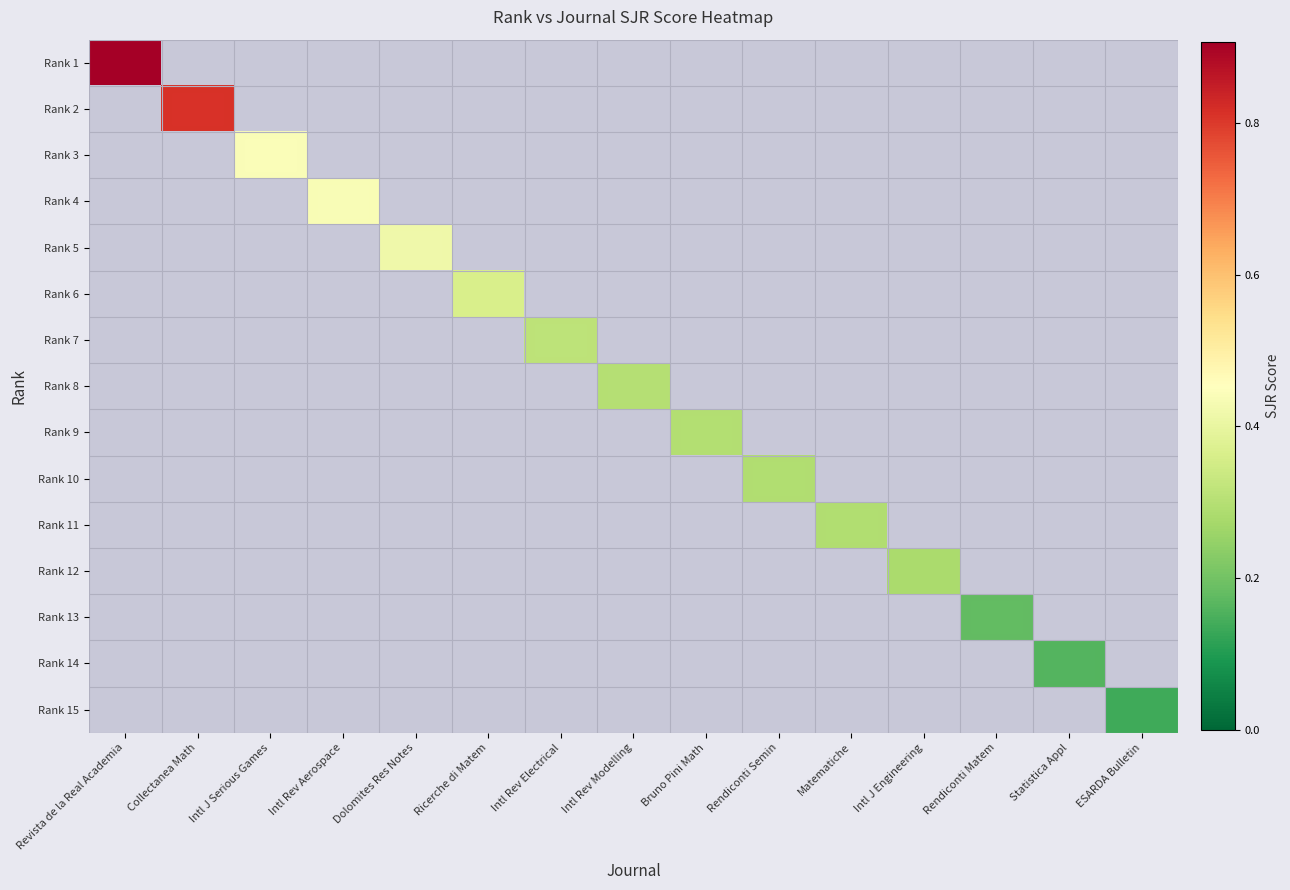

Reading right to left, list all the values displayed in this chart.

Rank 1: ESARDA Bulletin=0.0	Statistica Appl=0.0	Rendiconti Matem=0.0	Intl J Engineering=0.0	Matematiche=0.0	Rendiconti Semin=0.0	Bruno Pini Math=0.0	Intl Rev Modelling=0.0	Intl Rev Electrical=0.0	Ricerche di Matem=0.0	Dolomites Res Notes=0.0	Intl Rev Aerospace=0.0	Intl J Serious Games=0.0	Collectanea Math=0.0	Revista de la Real Academia=0.9
Rank 2: ESARDA Bulletin=0.0	Statistica Appl=0.0	Rendiconti Matem=0.0	Intl J Engineering=0.0	Matematiche=0.0	Rendiconti Semin=0.0	Bruno Pini Math=0.0	Intl Rev Modelling=0.0	Intl Rev Electrical=0.0	Ricerche di Matem=0.0	Dolomites Res Notes=0.0	Intl Rev Aerospace=0.0	Intl J Serious Games=0.0	Collectanea Math=0.8	Revista de la Real Academia=0.0
Rank 3: ESARDA Bulletin=0.0	Statistica Appl=0.0	Rendiconti Matem=0.0	Intl J Engineering=0.0	Matematiche=0.0	Rendiconti Semin=0.0	Bruno Pini Math=0.0	Intl Rev Modelling=0.0	Intl Rev Electrical=0.0	Ricerche di Matem=0.0	Dolomites Res Notes=0.0	Intl Rev Aerospace=0.0	Intl J Serious Games=0.4	Collectanea Math=0.0	Revista de la Real Academia=0.0
Rank 4: ESARDA Bulletin=0.0	Statistica Appl=0.0	Rendiconti Matem=0.0	Intl J Engineering=0.0	Matematiche=0.0	Rendiconti Semin=0.0	Bruno Pini Math=0.0	Intl Rev Modelling=0.0	Intl Rev Electrical=0.0	Ricerche di Matem=0.0	Dolomites Res Notes=0.0	Intl Rev Aerospace=0.4	Intl J Serious Games=0.0	Collectanea Math=0.0	Revista de la Real Academia=0.0
Rank 5: ESARDA Bulletin=0.0	Statistica Appl=0.0	Rendiconti Matem=0.0	Intl J Engineering=0.0	Matematiche=0.0	Rendiconti Semin=0.0	Bruno Pini Math=0.0	Intl Rev Modelling=0.0	Intl Rev Electrical=0.0	Ricerche di Matem=0.0	Dolomites Res Notes=0.4	Intl Rev Aerospace=0.0	Intl J Serious Games=0.0	Collectanea Math=0.0	Revista de la Real Academia=0.0
Rank 6: ESARDA Bulletin=0.0	Statistica Appl=0.0	Rendiconti Matem=0.0	Intl J Engineering=0.0	Matematiche=0.0	Rendiconti Semin=0.0	Bruno Pini Math=0.0	Intl Rev Modelling=0.0	Intl Rev Electrical=0.0	Ricerche di Matem=0.4	Dolomites Res Notes=0.0	Intl Rev Aerospace=0.0	Intl J Serious Games=0.0	Collectanea Math=0.0	Revista de la Real Academia=0.0
Rank 7: ESARDA Bulletin=0.0	Statistica Appl=0.0	Rendiconti Matem=0.0	Intl J Engineering=0.0	Matematiche=0.0	Rendiconti Semin=0.0	Bruno Pini Math=0.0	Intl Rev Modelling=0.0	Intl Rev Electrical=0.3	Ricerche di Matem=0.0	Dolomites Res Notes=0.0	Intl Rev Aerospace=0.0	Intl J Serious Games=0.0	Collectanea Math=0.0	Revista de la Real Academia=0.0
Rank 8: ESARDA Bulletin=0.0	Statistica Appl=0.0	Rendiconti Matem=0.0	Intl J Engineering=0.0	Matematiche=0.0	Rendiconti Semin=0.0	Bruno Pini Math=0.0	Intl Rev Modelling=0.3	Intl Rev Electrical=0.0	Ricerche di Matem=0.0	Dolomites Res Notes=0.0	Intl Rev Aerospace=0.0	Intl J Serious Games=0.0	Collectanea Math=0.0	Revista de la Real Academia=0.0
Rank 9: ESARDA Bulletin=0.0	Statistica Appl=0.0	Rendiconti Matem=0.0	Intl J Engineering=0.0	Matematiche=0.0	Rendiconti Semin=0.0	Bruno Pini Math=0.3	Intl Rev Modelling=0.0	Intl Rev Electrical=0.0	Ricerche di Matem=0.0	Dolomites Res Notes=0.0	Intl Rev Aerospace=0.0	Intl J Serious Games=0.0	Collectanea Math=0.0	Revista de la Real Academia=0.0
Rank 10: ESARDA Bulletin=0.0	Statistica Appl=0.0	Rendiconti Matem=0.0	Intl J Engineering=0.0	Matematiche=0.0	Rendiconti Semin=0.3	Bruno Pini Math=0.0	Intl Rev Modelling=0.0	Intl Rev Electrical=0.0	Ricerche di Matem=0.0	Dolomites Res Notes=0.0	Intl Rev Aerospace=0.0	Intl J Serious Games=0.0	Collectanea Math=0.0	Revista de la Real Academia=0.0
Rank 11: ESARDA Bulletin=0.0	Statistica Appl=0.0	Rendiconti Matem=0.0	Intl J Engineering=0.0	Matematiche=0.3	Rendiconti Semin=0.0	Bruno Pini Math=0.0	Intl Rev Modelling=0.0	Intl Rev Electrical=0.0	Ricerche di Matem=0.0	Dolomites Res Notes=0.0	Intl Rev Aerospace=0.0	Intl J Serious Games=0.0	Collectanea Math=0.0	Revista de la Real Academia=0.0
Rank 12: ESARDA Bulletin=0.0	Statistica Appl=0.0	Rendiconti Matem=0.0	Intl J Engineering=0.3	Matematiche=0.0	Rendiconti Semin=0.0	Bruno Pini Math=0.0	Intl Rev Modelling=0.0	Intl Rev Electrical=0.0	Ricerche di Matem=0.0	Dolomites Res Notes=0.0	Intl Rev Aerospace=0.0	Intl J Serious Games=0.0	Collectanea Math=0.0	Revista de la Real Academia=0.0
Rank 13: ESARDA Bulletin=0.0	Statistica Appl=0.0	Rendiconti Matem=0.2	Intl J Engineering=0.0	Matematiche=0.0	Rendiconti Semin=0.0	Bruno Pini Math=0.0	Intl Rev Modelling=0.0	Intl Rev Electrical=0.0	Ricerche di Matem=0.0	Dolomites Res Notes=0.0	Intl Rev Aerospace=0.0	Intl J Serious Games=0.0	Collectanea Math=0.0	Revista de la Real Academia=0.0
Rank 14: ESARDA Bulletin=0.0	Statistica Appl=0.2	Rendiconti Matem=0.0	Intl J Engineering=0.0	Matematiche=0.0	Rendiconti Semin=0.0	Bruno Pini Math=0.0	Intl Rev Modelling=0.0	Intl Rev Electrical=0.0	Ricerche di Matem=0.0	Dolomites Res Notes=0.0	Intl Rev Aerospace=0.0	Intl J Serious Games=0.0	Collectanea Math=0.0	Revista de la Real Academia=0.0
Rank 15: ESARDA Bulletin=0.1	Statistica Appl=0.0	Rendiconti Matem=0.0	Intl J Engineering=0.0	Matematiche=0.0	Rendiconti Semin=0.0	Bruno Pini Math=0.0	Intl Rev Modelling=0.0	Intl Rev Electrical=0.0	Ricerche di Matem=0.0	Dolomites Res Notes=0.0	Intl Rev Aerospace=0.0	Intl J Serious Games=0.0	Collectanea Math=0.0	Revista de la Real Academia=0.0